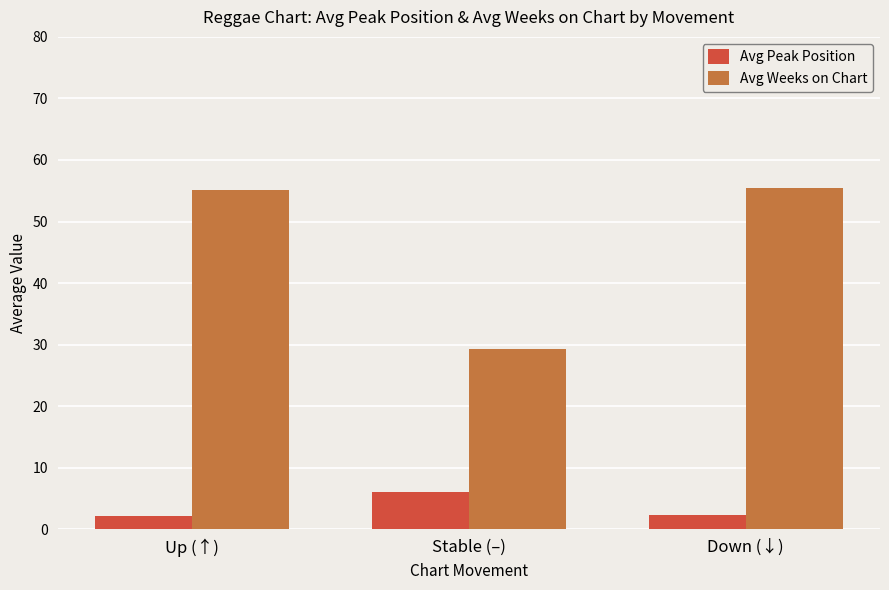

Rank the series by their maximum value, from highest to lowest.

Avg Weeks on Chart, Avg Peak Position